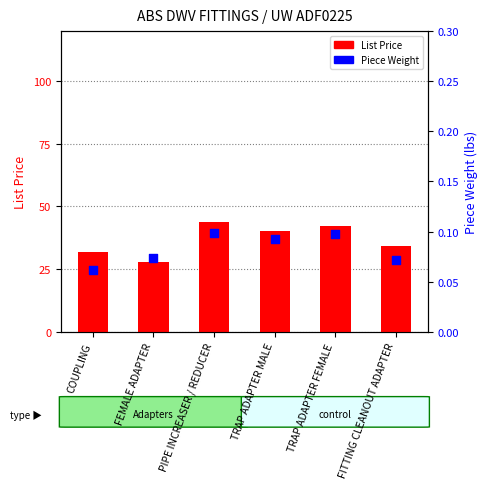

At how many categories does at least one series exceed 37?

3